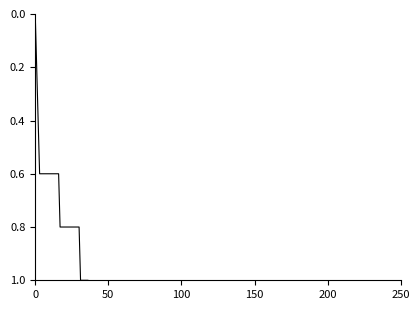

What is the difference between the maximum and minimum values?

1.0